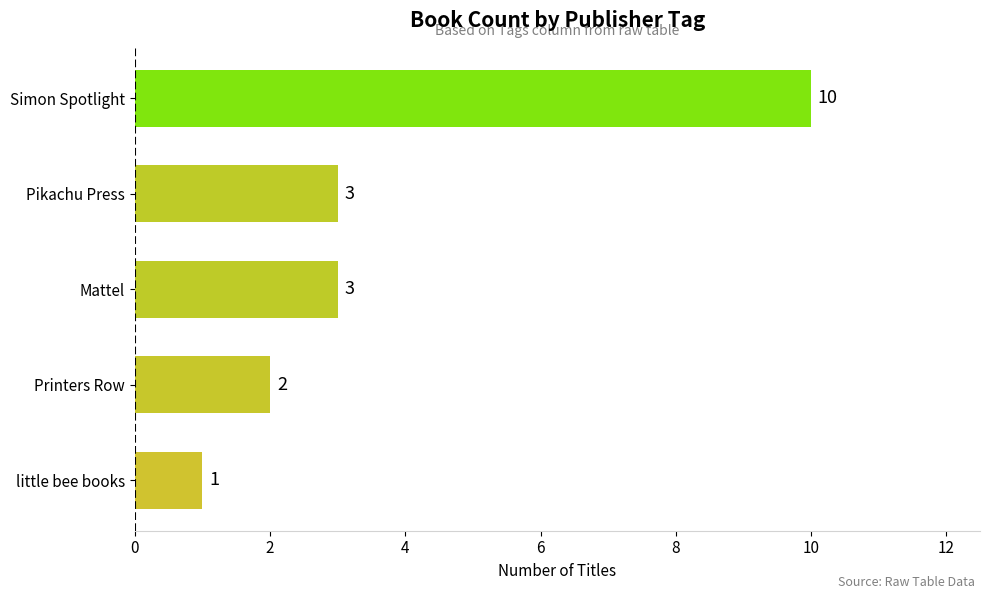

How many values are between 2 and 3?

3